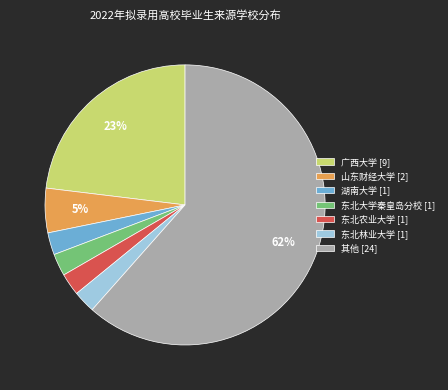

Which has a higher value, 广西大学 [9] or 山东财经大学 [2]?

广西大学 [9]